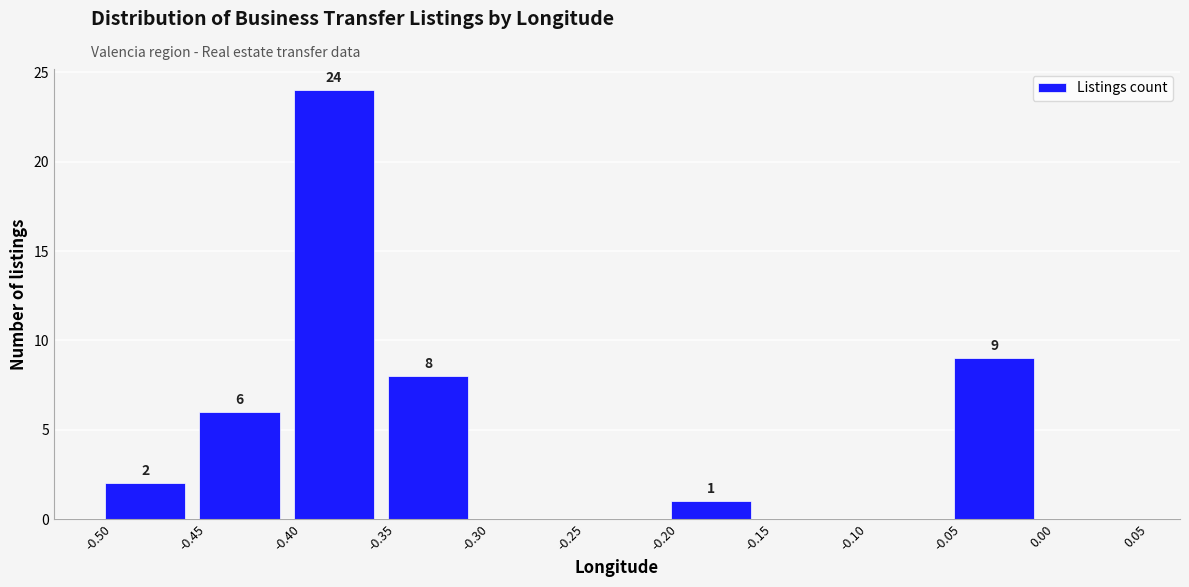

Which range on the x-axis has the tallest bar?

-0.40 to -0.35